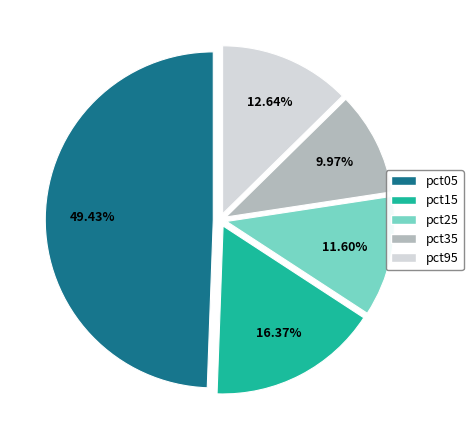

What percentage is the pct35 slice, to the nearest percent?

10%